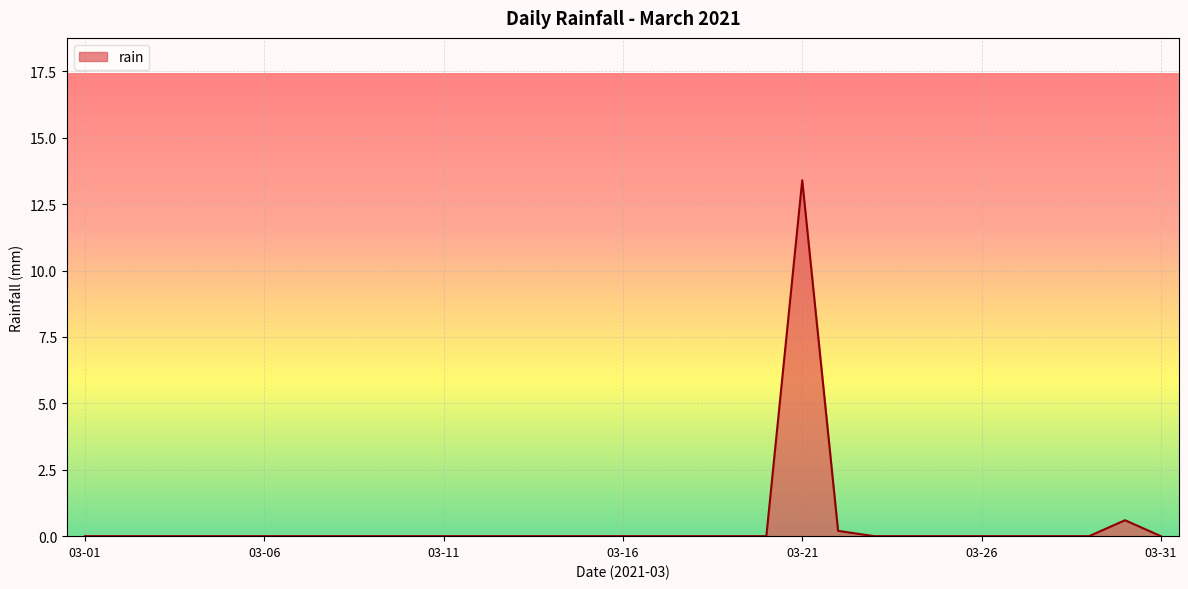

What is the greatest value displayed?

13.4